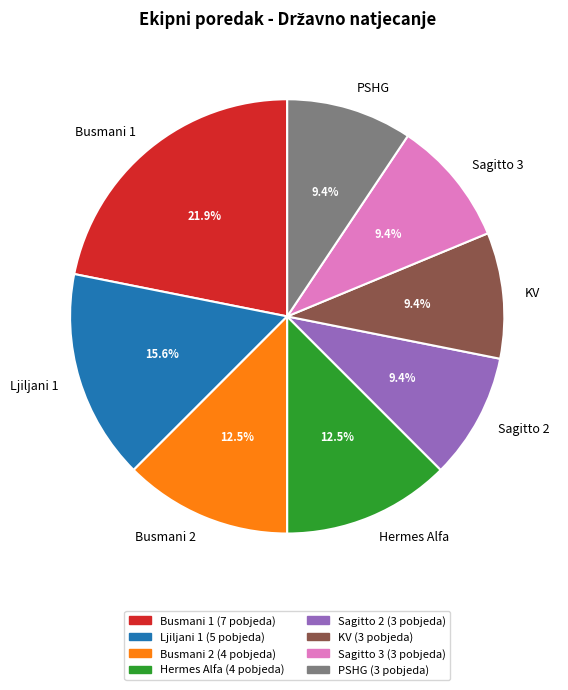

To the nearest percent, what is the difference between the Sagitto 2 and Ljiljani 1 slice percentages?

6%